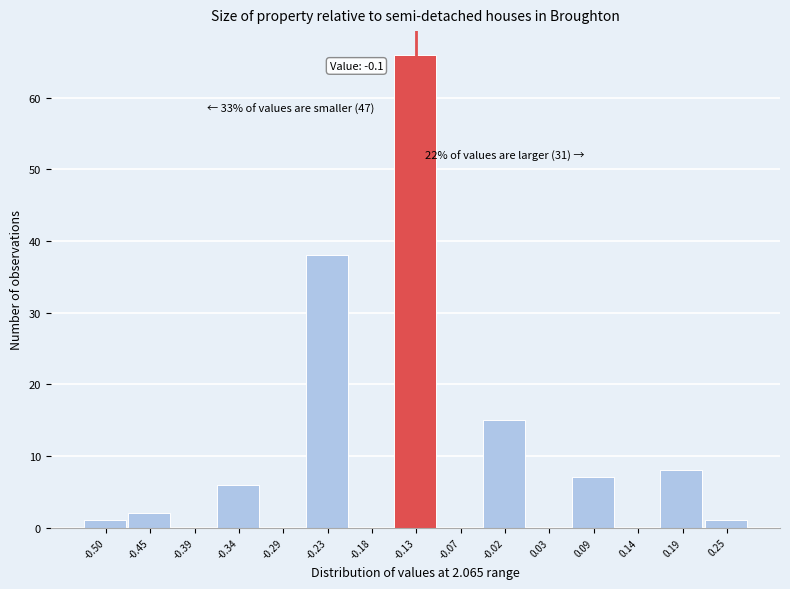

Reading left to right, what are all the values shown in this chart?

-0.50=1	-0.45=2	-0.39=0	-0.34=6	-0.29=0	-0.23=38	-0.18=0	-0.13=66	-0.07=0	-0.02=15	0.03=0	0.09=7	0.14=0	0.19=8	0.25=1